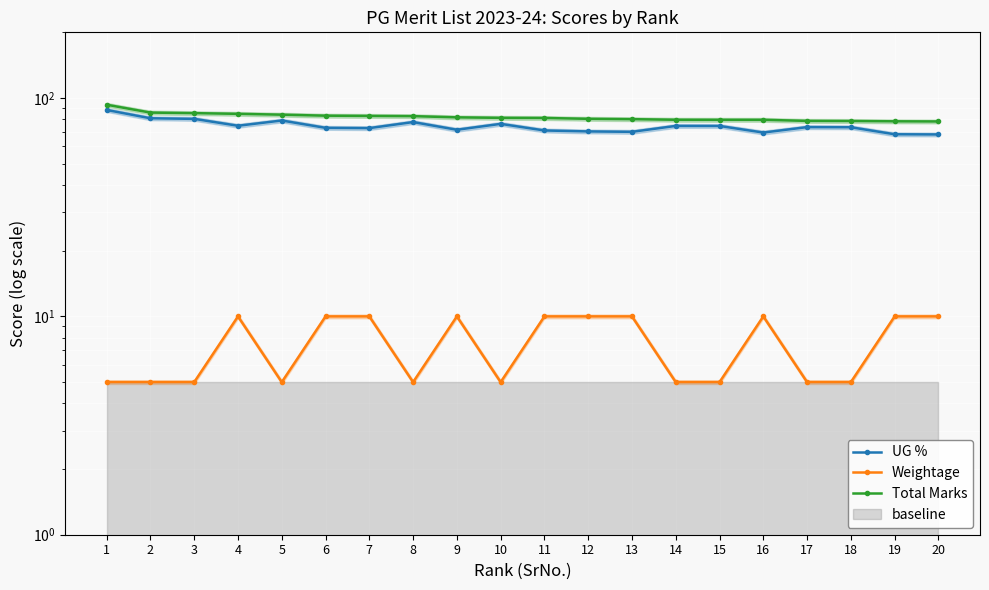

Between 8 and 11, which series saw the biggest shift?

UG %